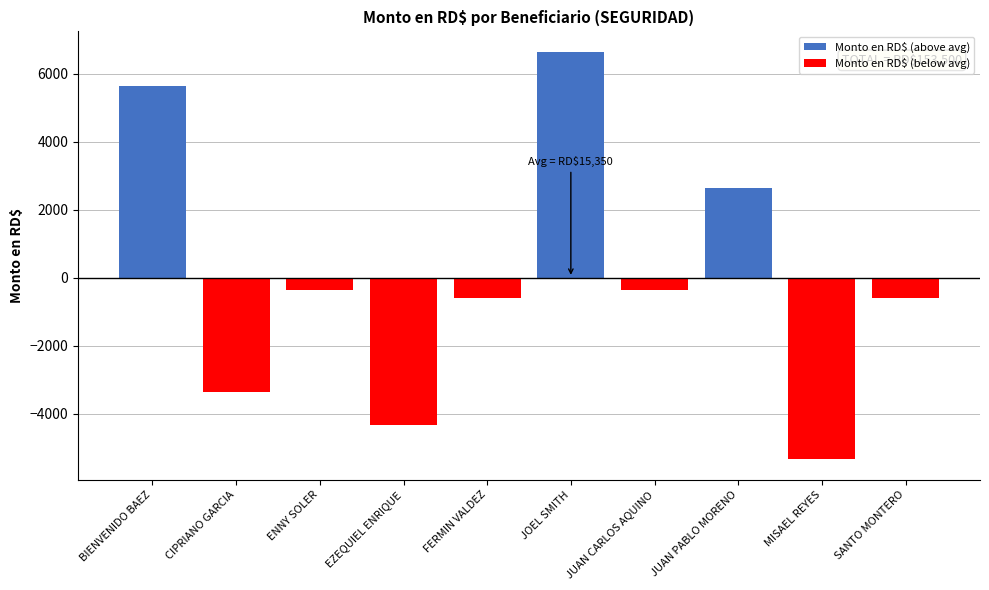

Which series has the largest total across all categories?

Monto en RD$ (above avg)